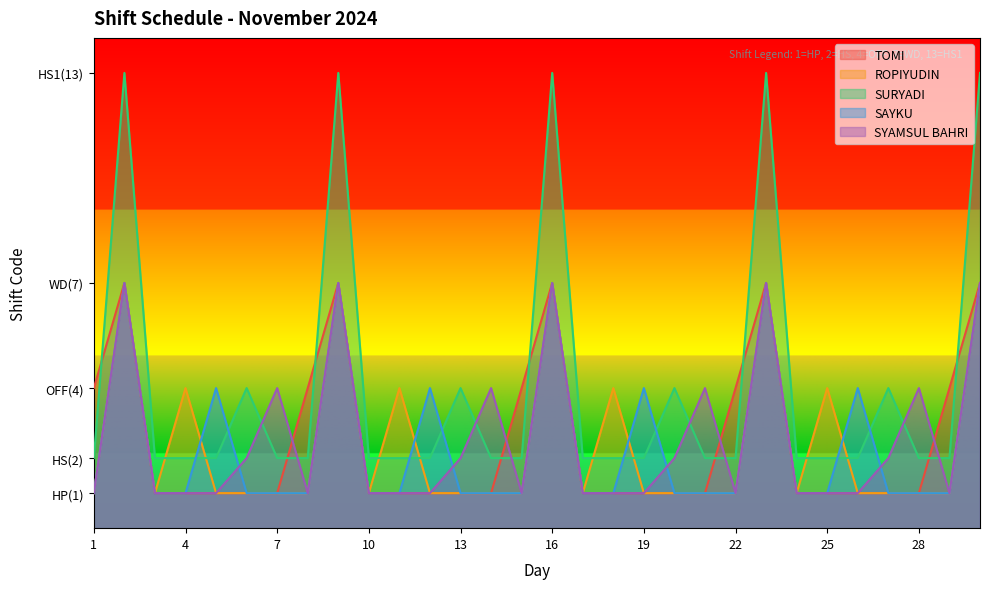

Where is the first local maximum for TOMI?

2